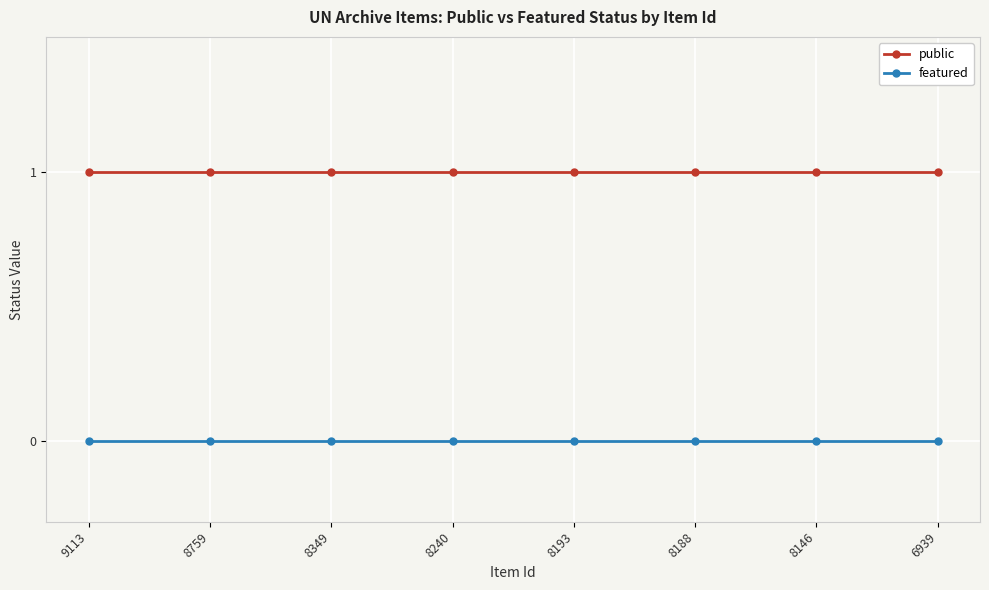

True or false: featured and public cross at least once.

False